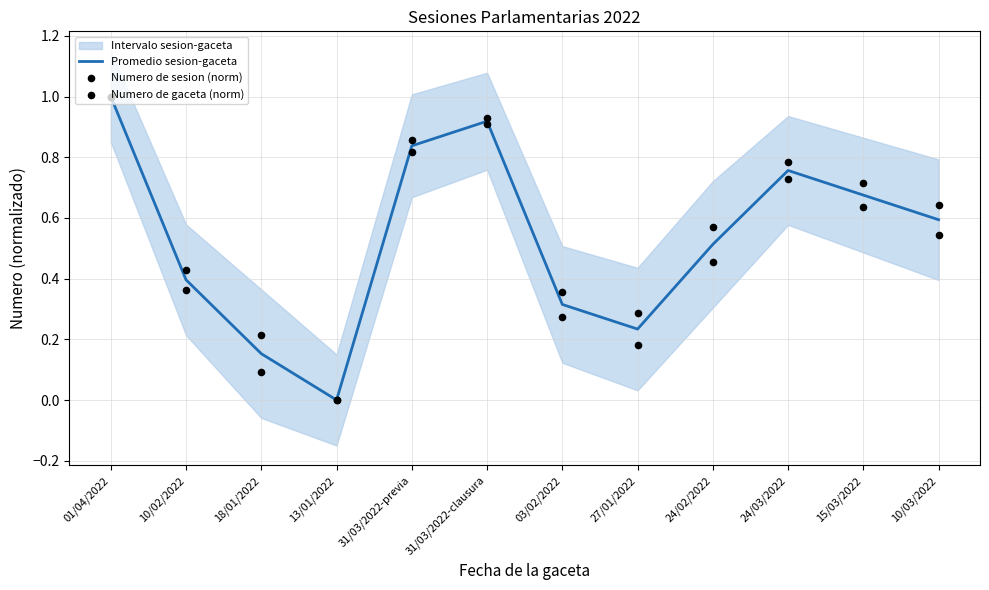

At which category is the sum across all series the highest?

01/04/2022